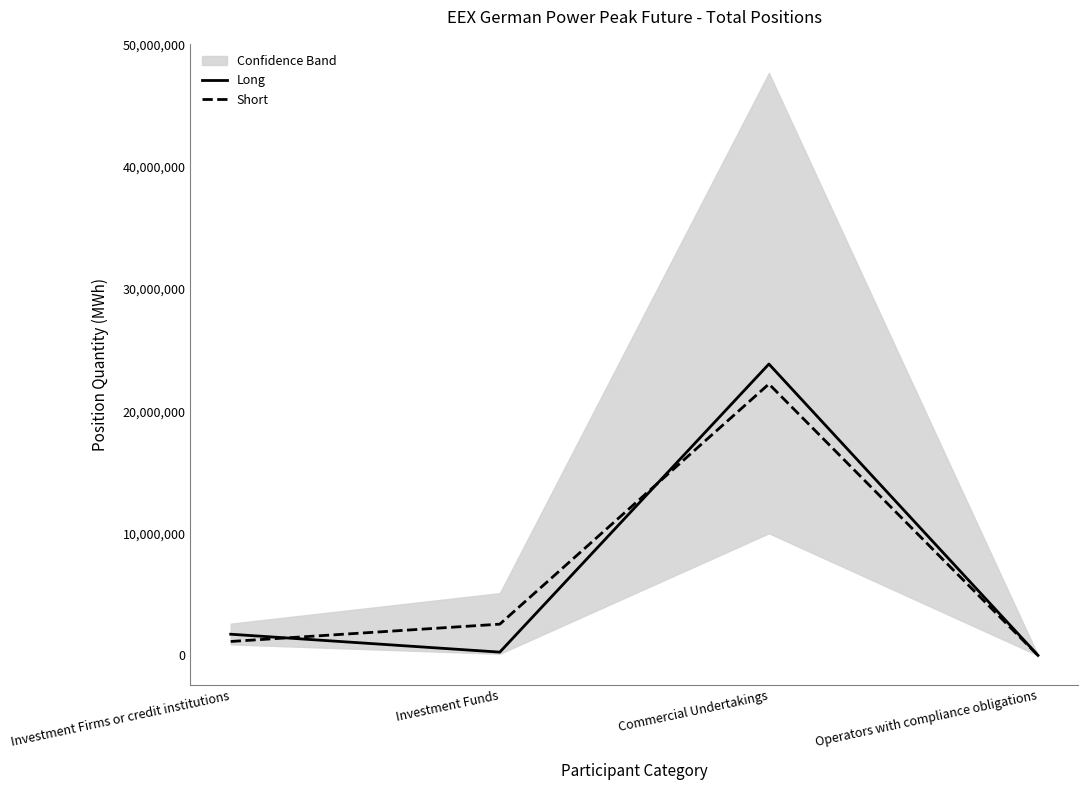

Reading left to right, extract all data points from this chart.

Long: 1733772	268056	23860728	0
Short: 1139868	2559300	22228728	0